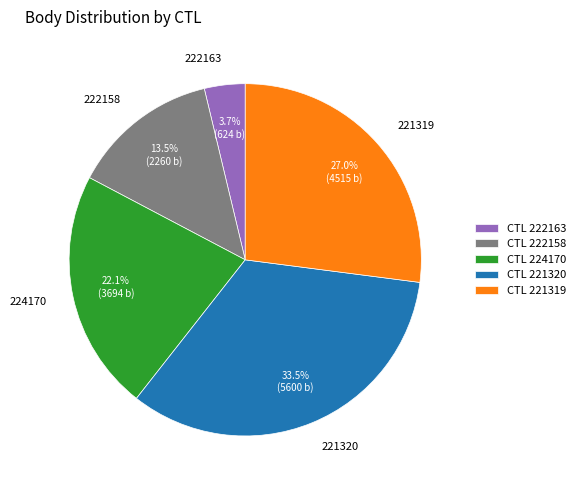

Is 224170 the majority of the pie?

No